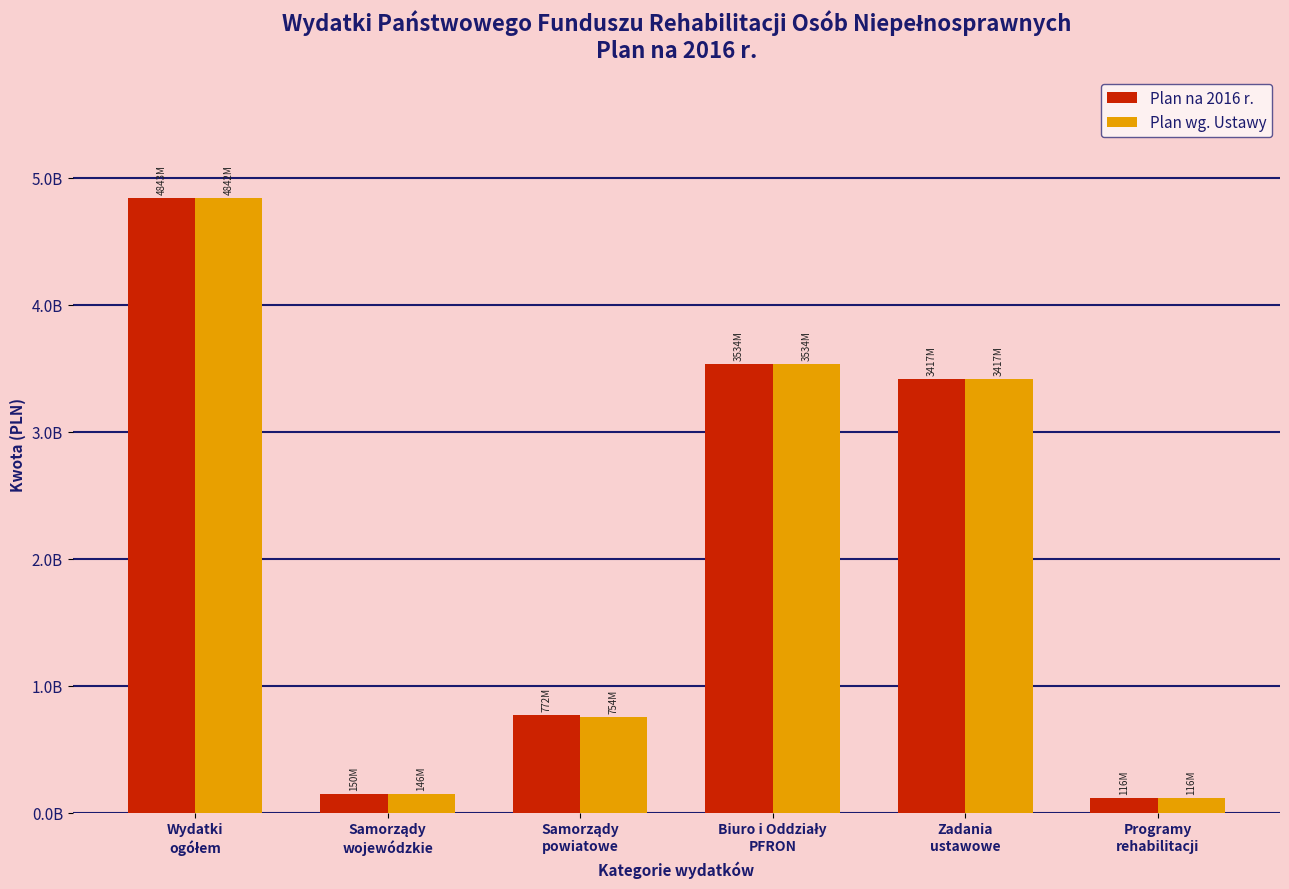

Between Samorządy
wojewódzkie and Samorządy
powiatowe, which is larger?

Samorządy
powiatowe